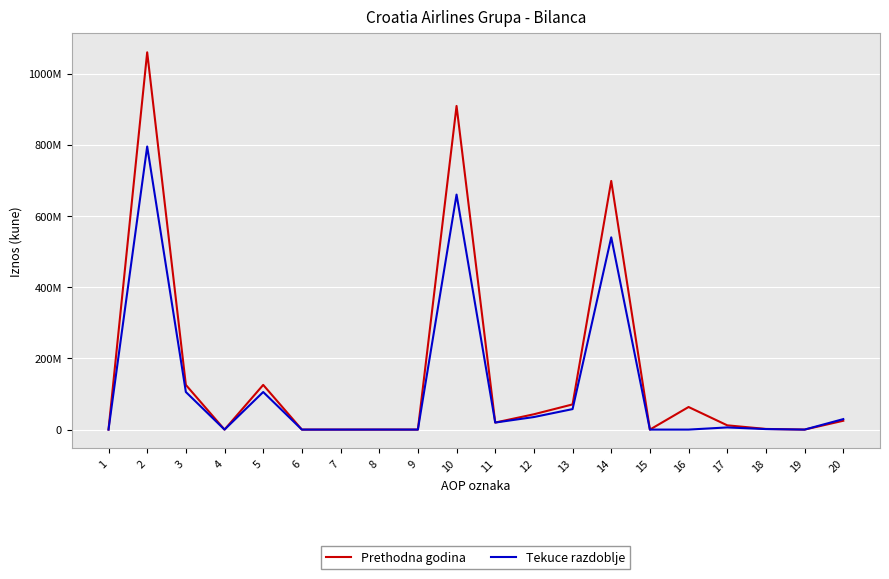

Where is Tekuce razdoblje nearest to the value 397622183?

14